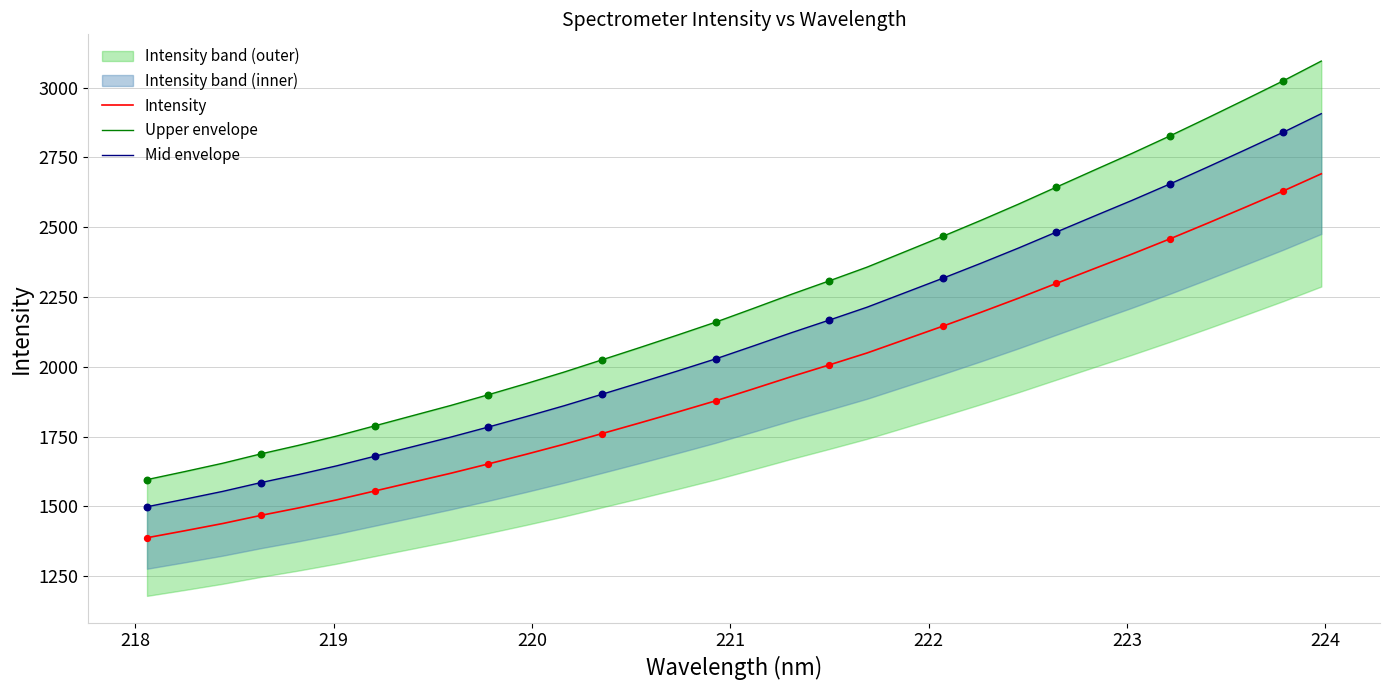

Which series reaches the maximum Y coordinate?

Upper envelope